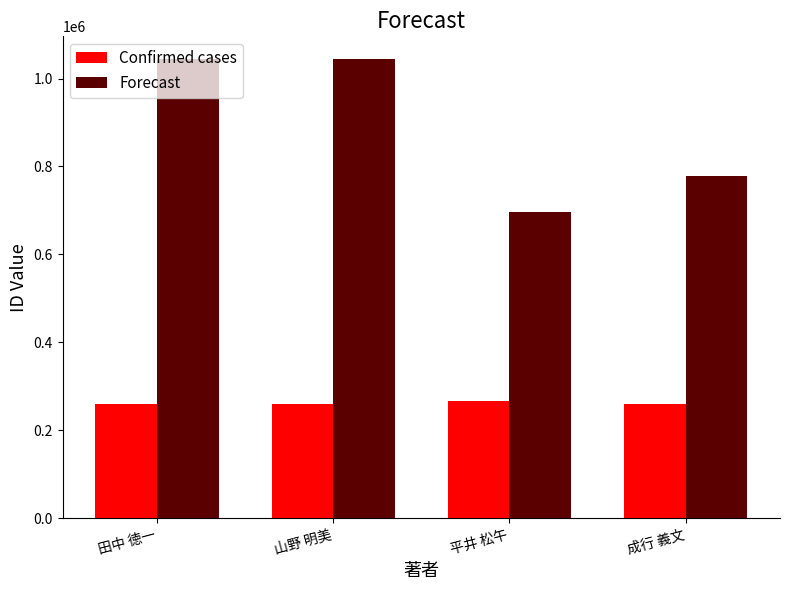

What is the label of the 1st bar from the left?

田中 徳一